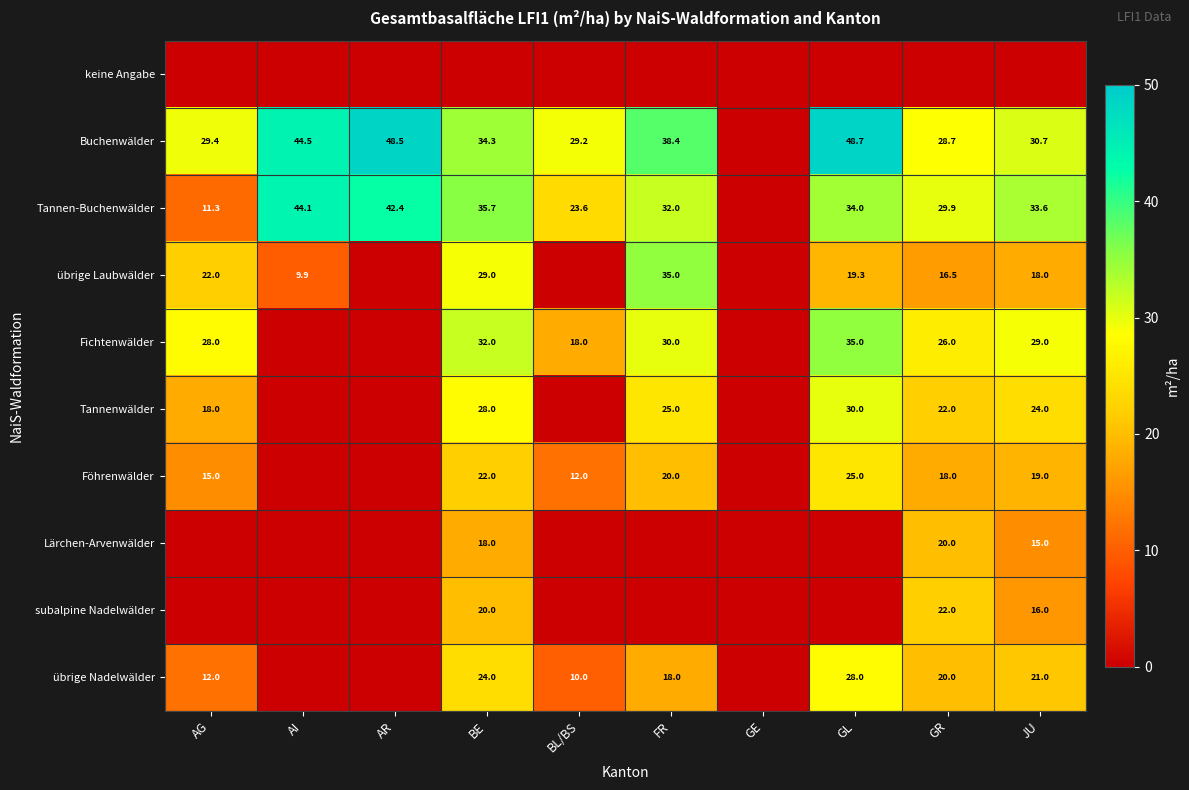

The value of Fichtenwälder at BE is 32.0. True or false?

True